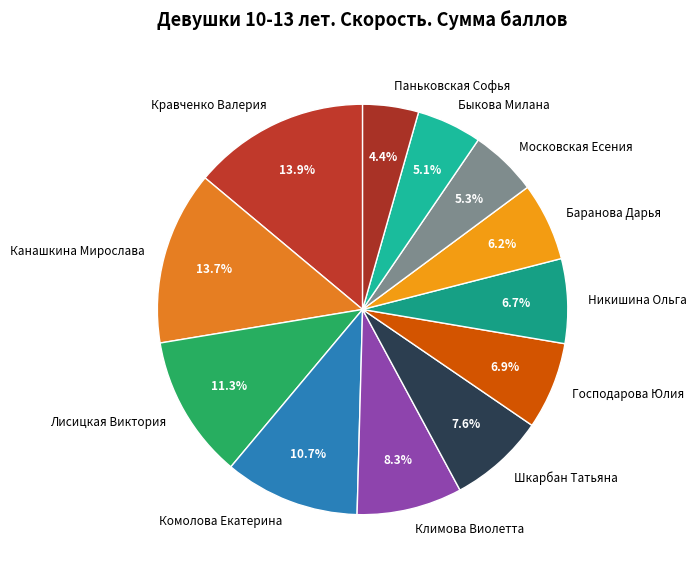

How many segments does this pie chart have?

12